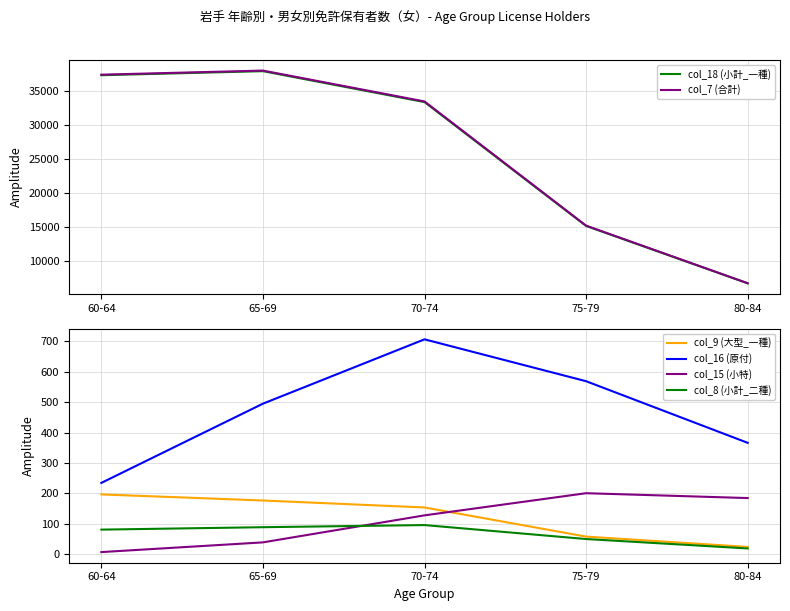

Which series has the largest total across all categories?

col_7 (合計)